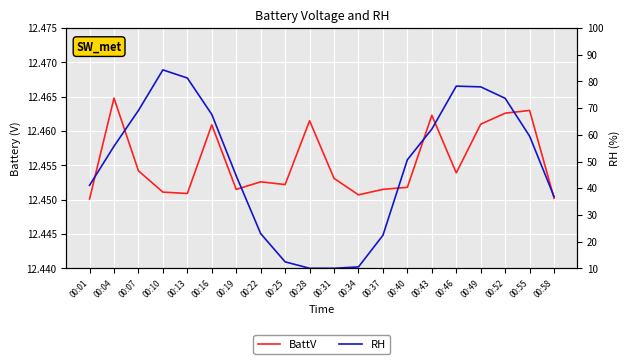

After their last crossing, which series has the higher values: BattV or RH?

RH